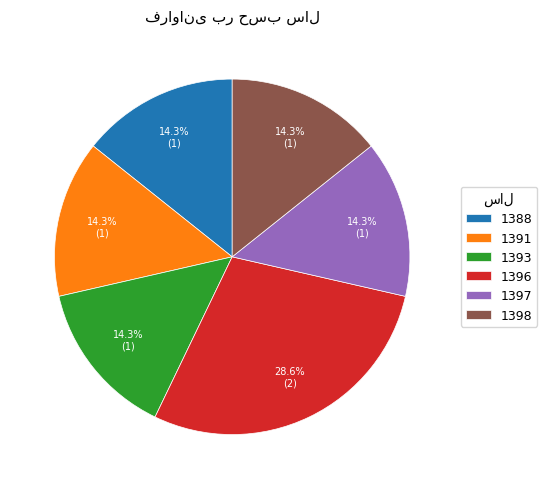

Is the sum of 1393 and 1398 greater than half?

No